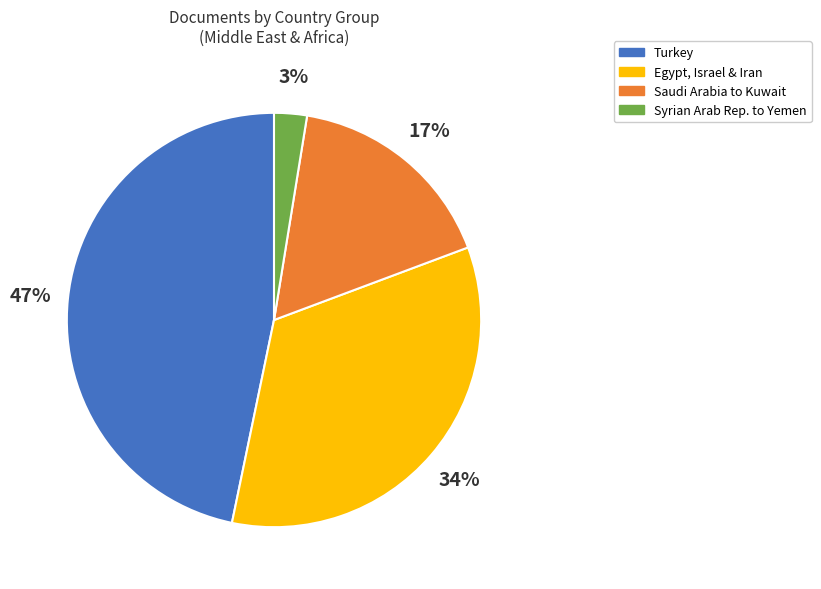

Does any single category account for the majority?

No